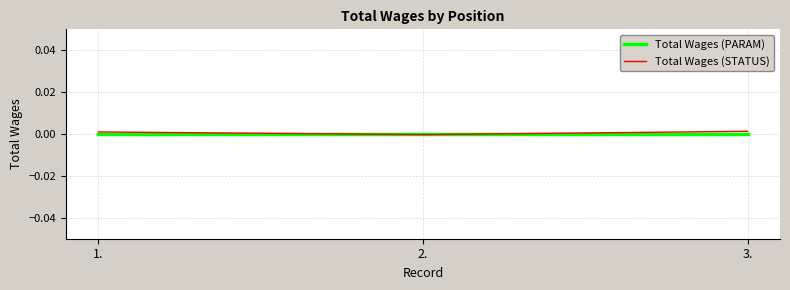

Where does the Total Wages (STATUS) series first go above 0?

1.